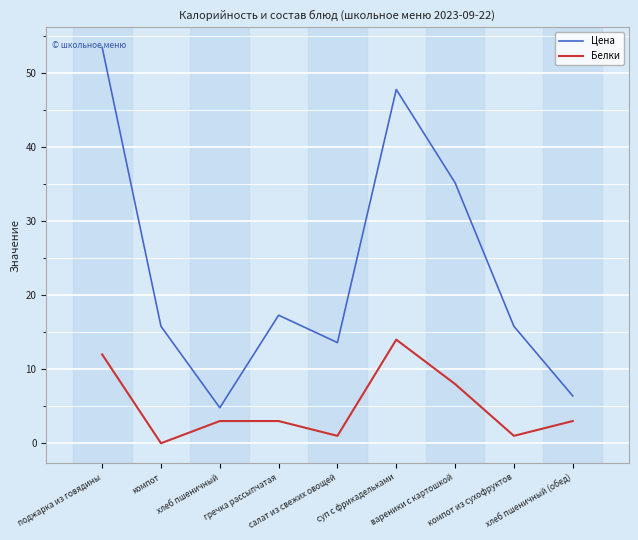

At which label does Белки first exceed 3?

поджарка из говядины